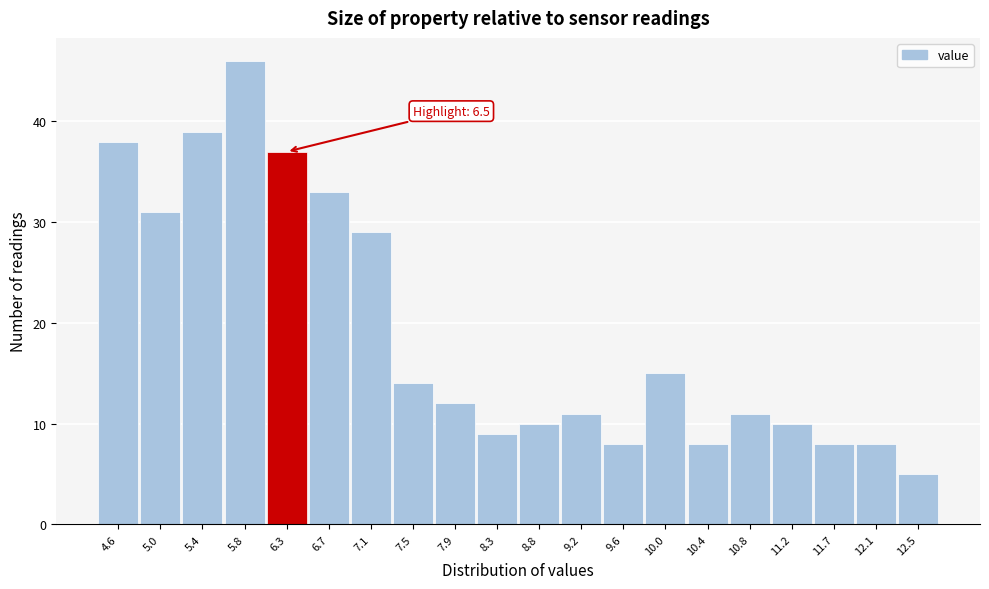

Reading right to left, extract all data points from this chart.

12.5=5	12.1=8	11.7=8	11.2=10	10.8=11	10.4=8	10.0=15	9.6=8	9.2=11	8.8=10	8.3=9	7.9=12	7.5=14	7.1=29	6.7=33	6.3=37	5.8=46	5.4=39	5.0=31	4.6=38